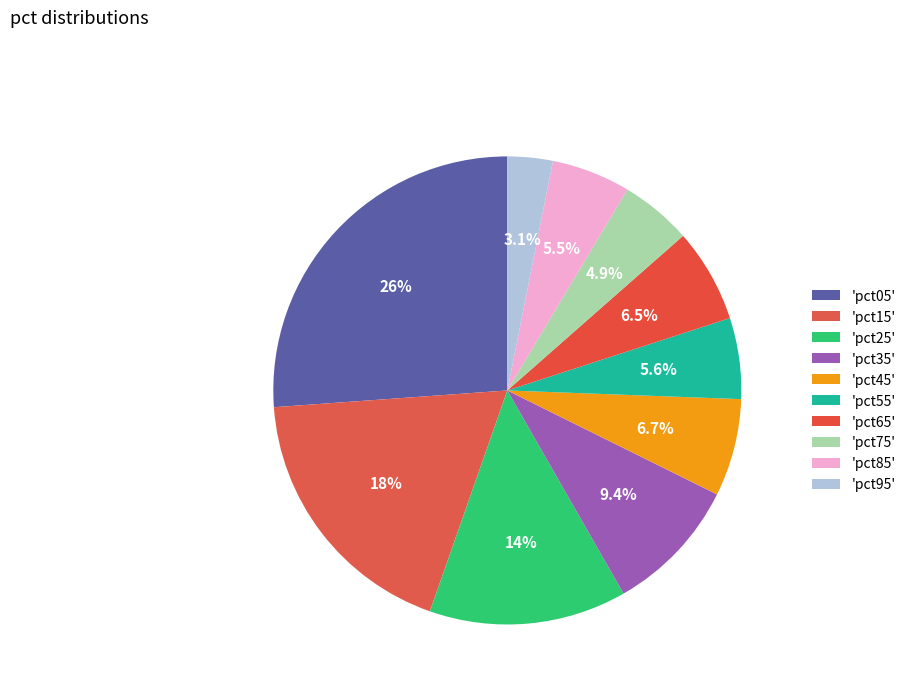

Count the number of slices in the pie.

10